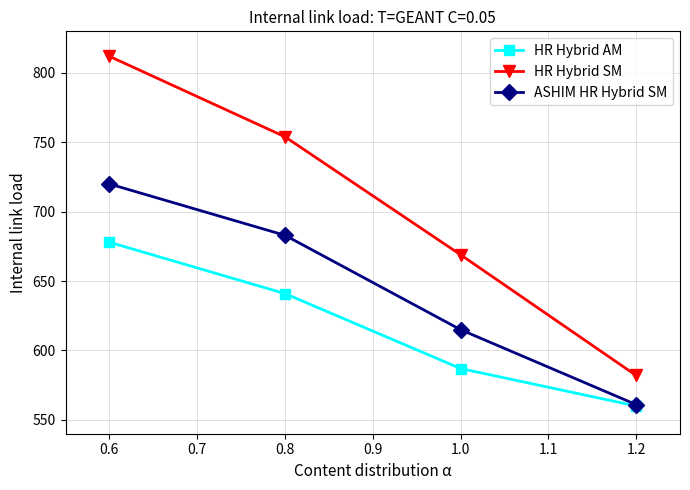

True or false: HR Hybrid AM has more than 1 points higher than both neighbors.

False